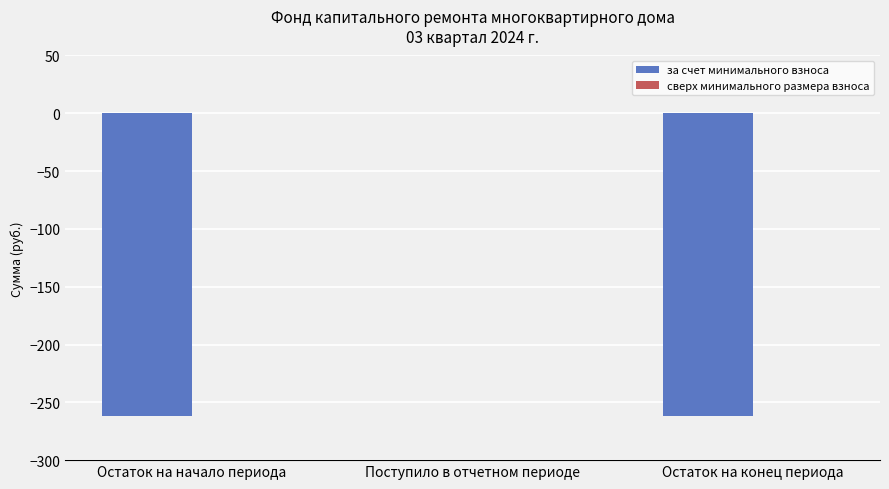

Which category has the highest value across all series?

Поступило в отчетном периоде